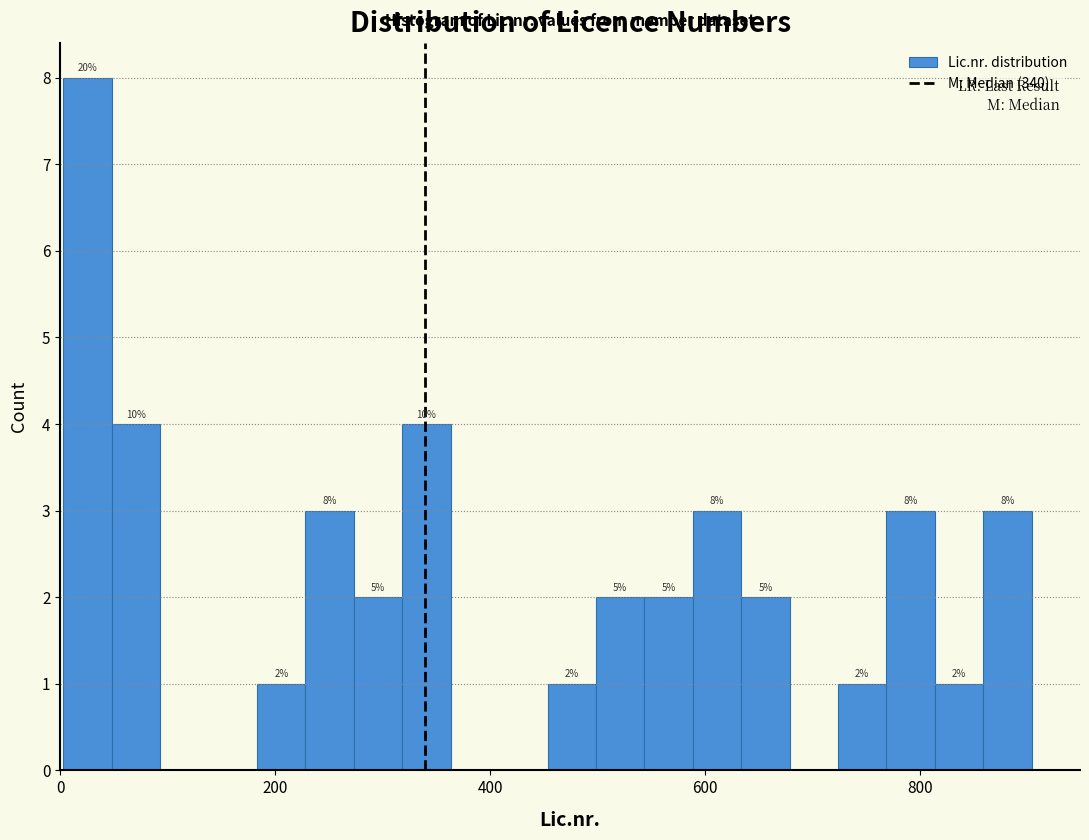

Read against the x-axis, roughly where is the centre of the tallest bar?

20